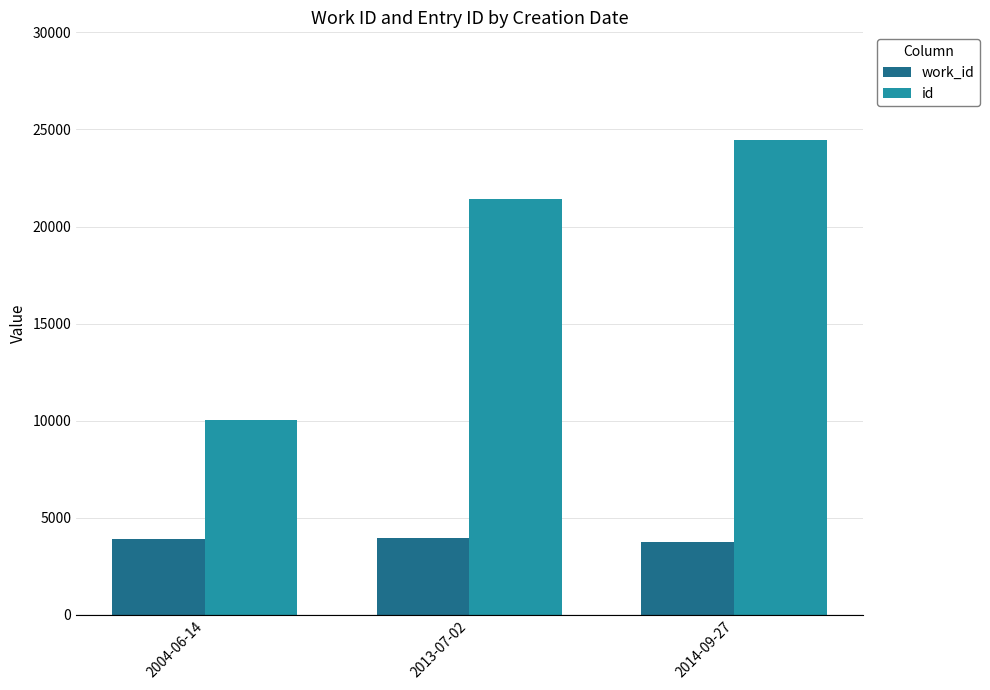

What is the label of the 2nd bar from the right?

2013-07-02